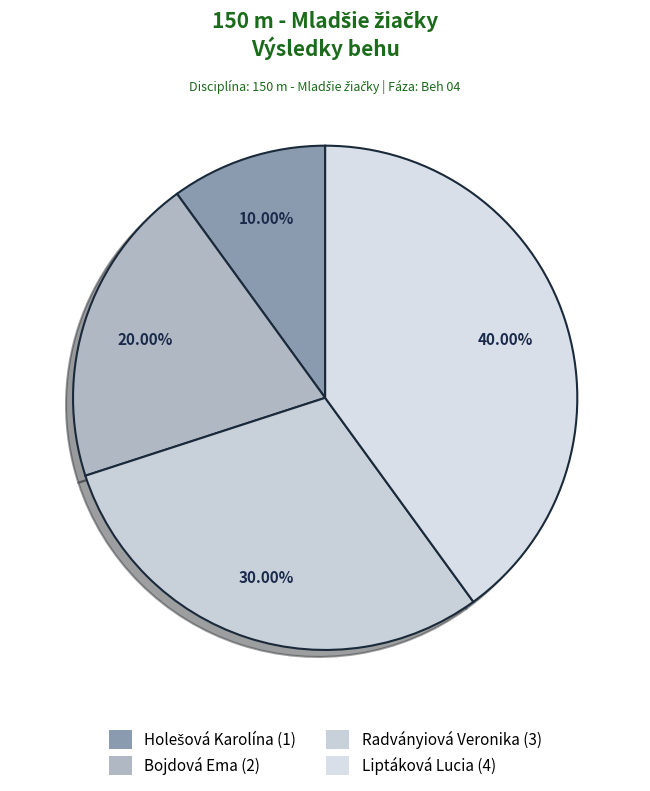

Combined, what portion of the pie is Holešová Karolína and Bojdová Ema?

30.0%